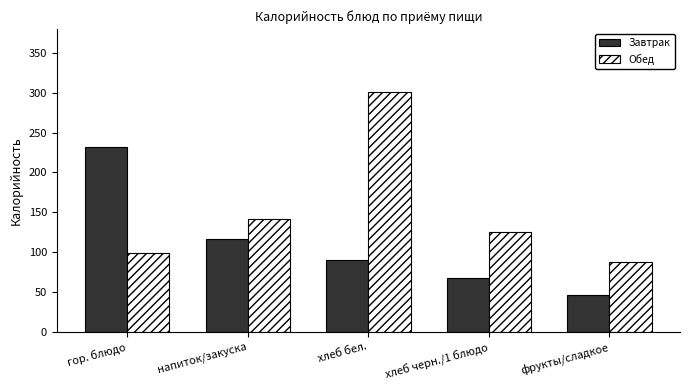

What is the label of the 5th bar from the right?

гор. блюдо